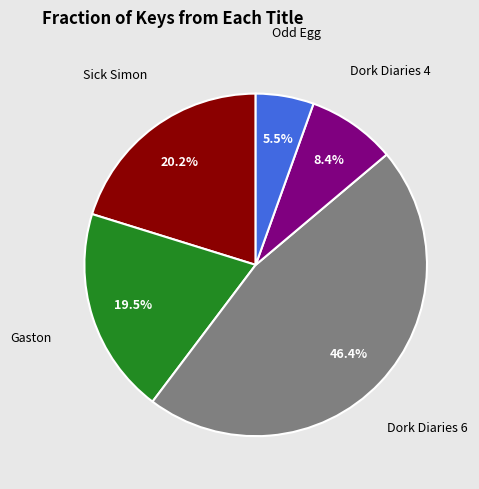

Is there any slice that represents more than half of the pie?

No